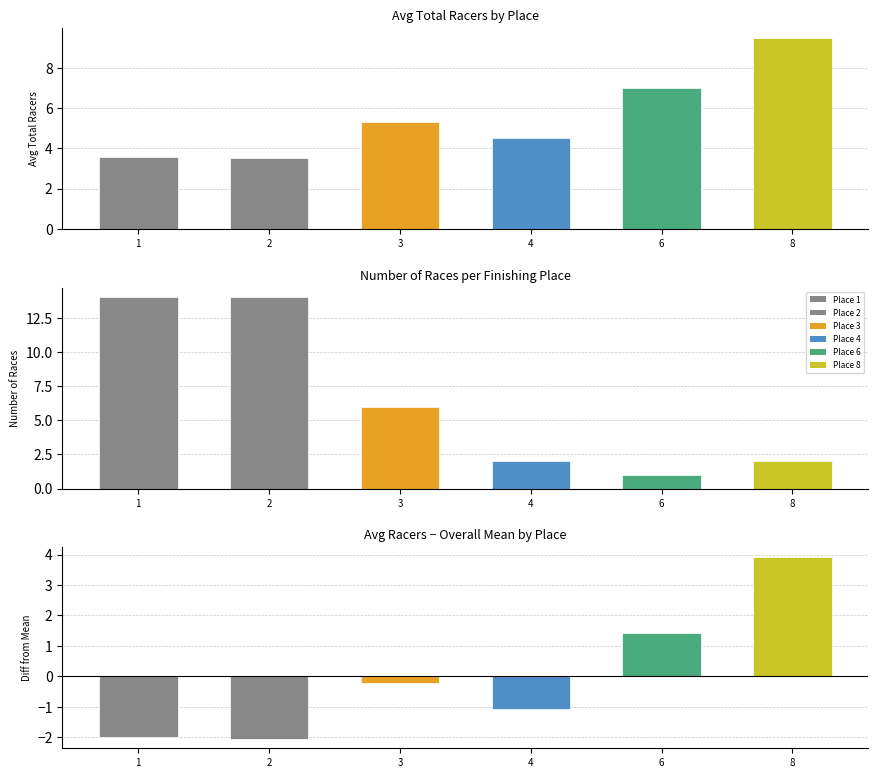

Which has a higher value, 1 or 4?

4